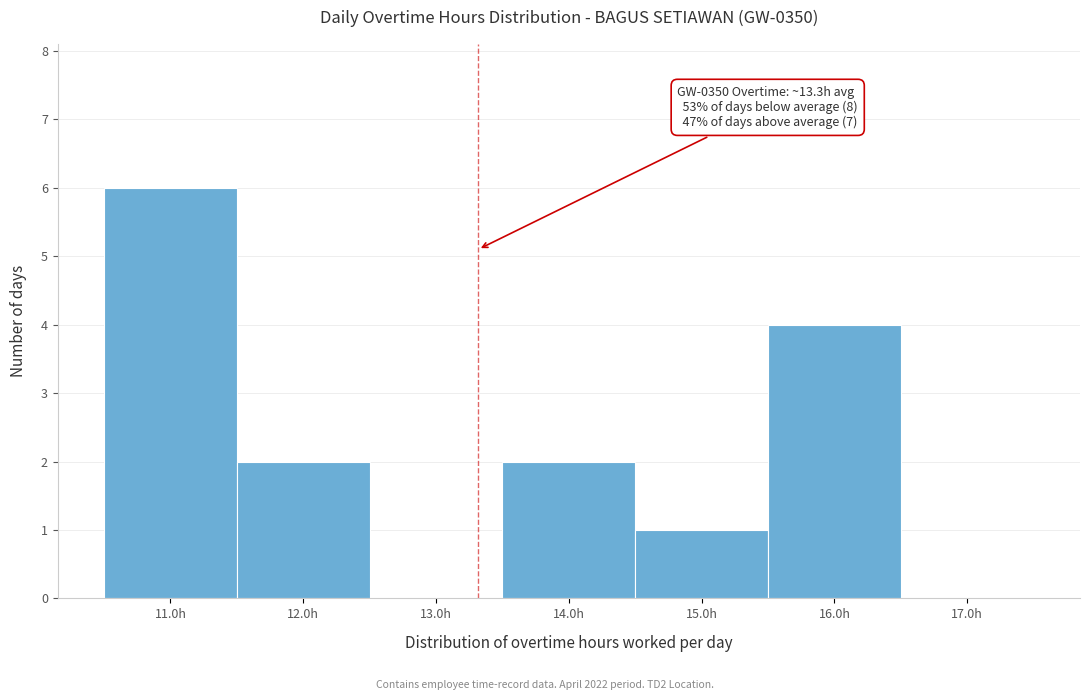

Which range on the x-axis has the tallest bar?

10.5 to 11.5